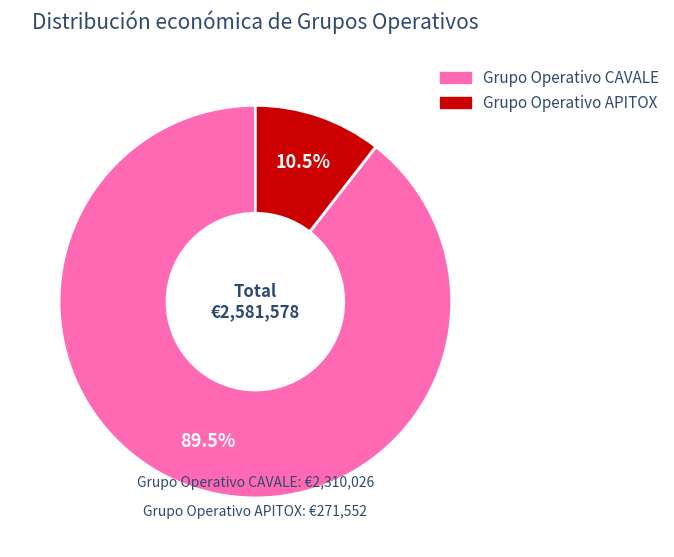

Which has a higher value, Grupo Operativo CAVALE or Grupo Operativo APITOX?

Grupo Operativo CAVALE